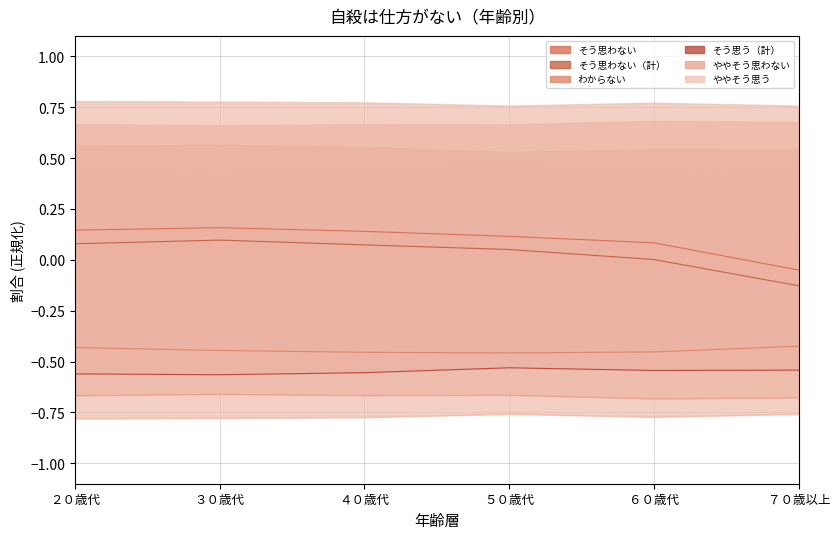

What is the label of the 3rd point from the left?

４０歳代